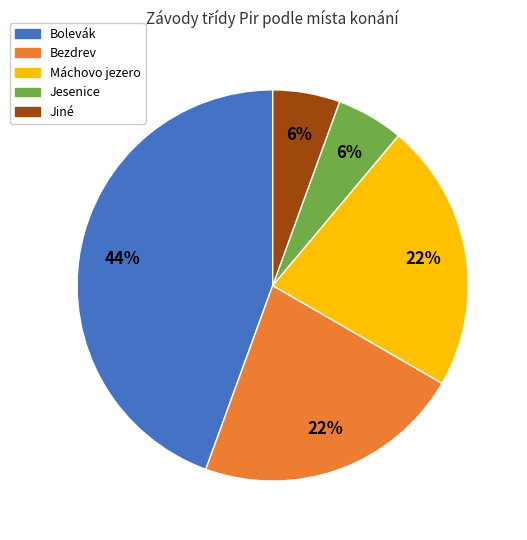

Which has a higher value, Bezdrev or Jiné?

Bezdrev